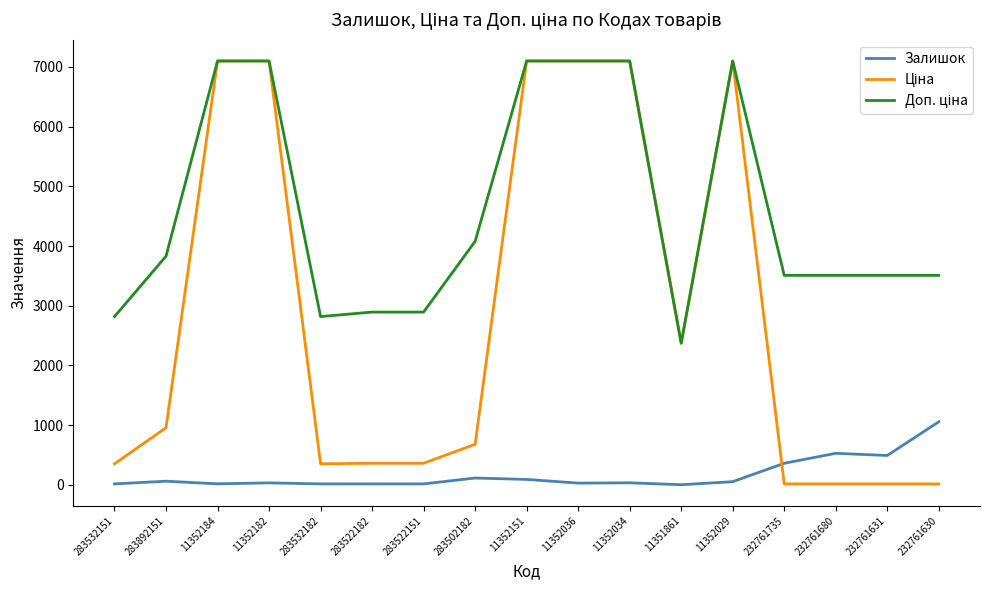

What is the maximum value shown in the chart?

7098.8